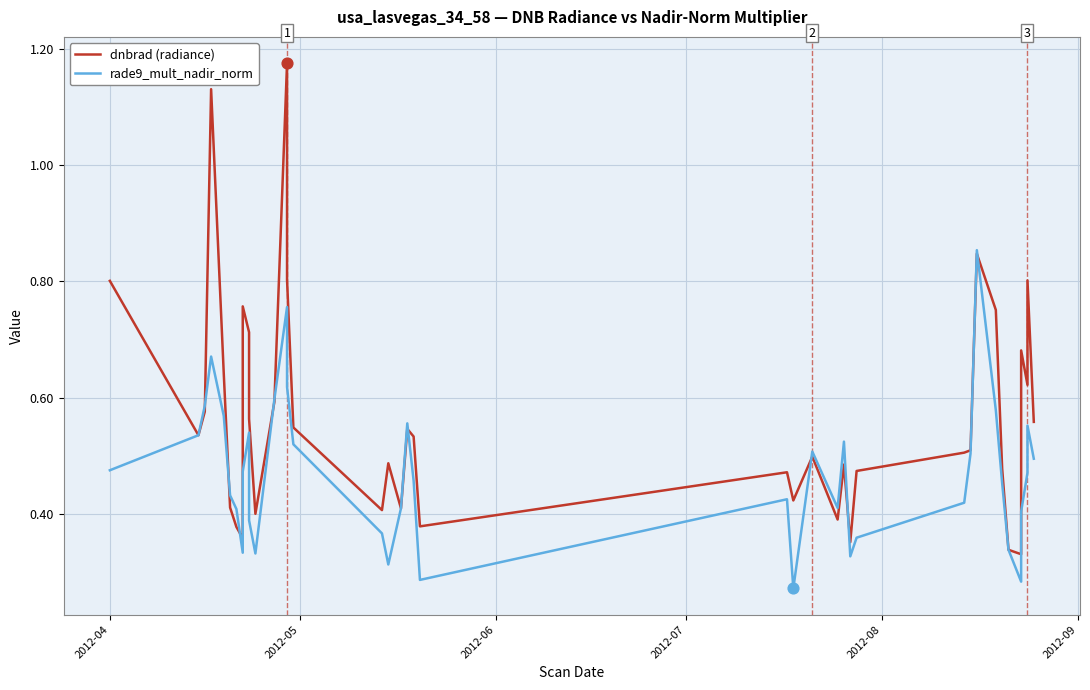

Which series has the largest Y range (max minus min)?

dnbrad (radiance)